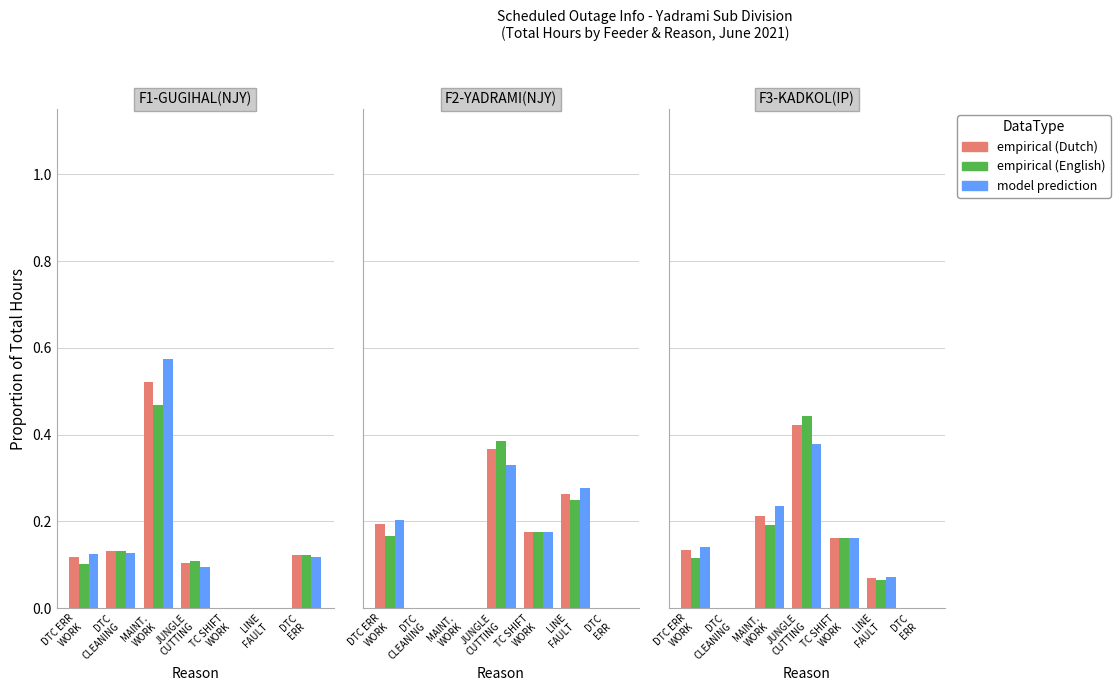

What is the difference between the maximum and minimum values in the empirical (Dutch) series?

0.4